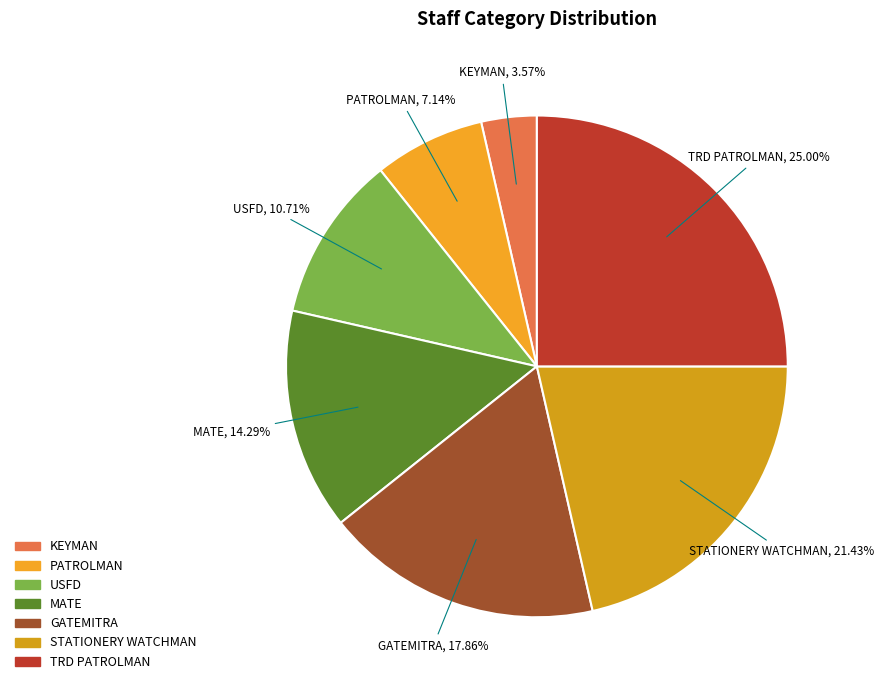

Approximately how many times larger is the value at MATE compared to STATIONERY WATCHMAN?

0.7